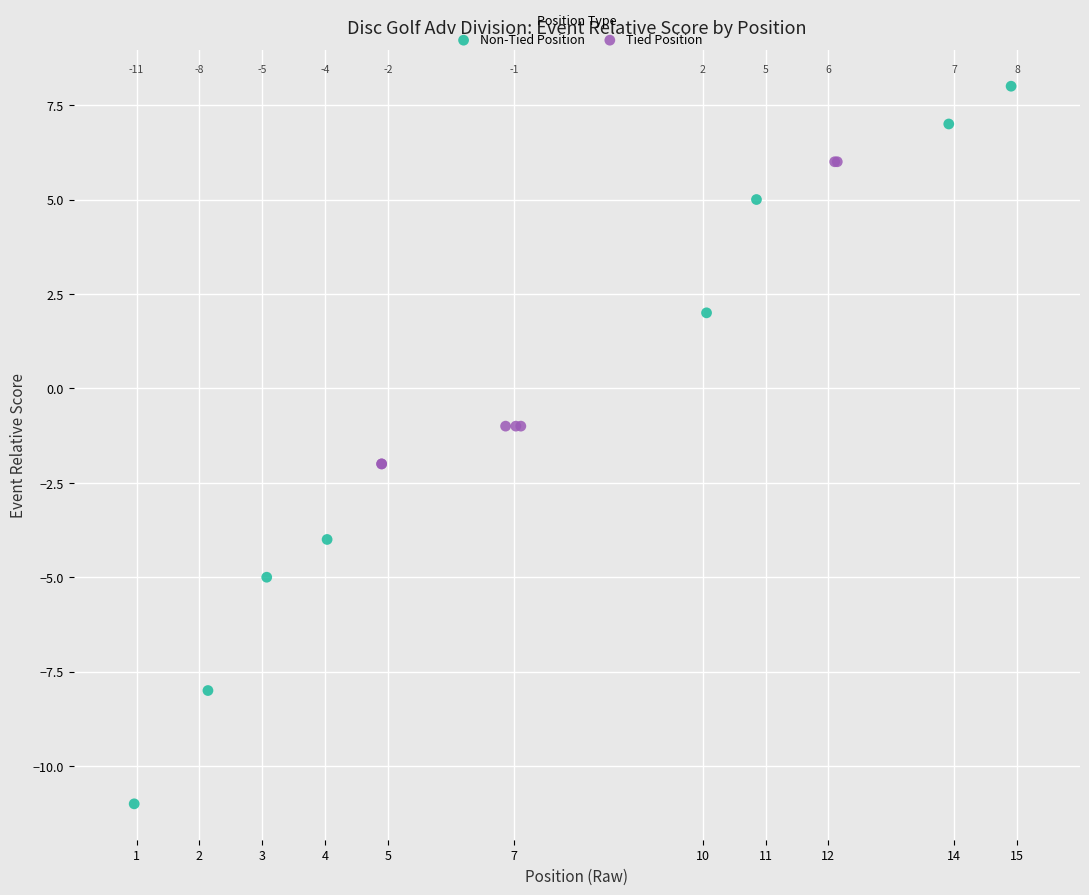

Which series has the largest Y range (max minus min)?

Non-Tied Position